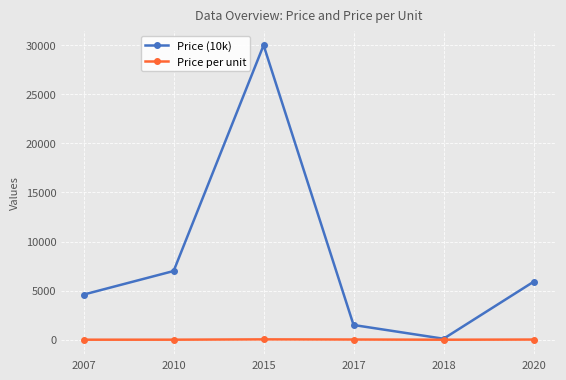

Count the number of data series in this chart.

2